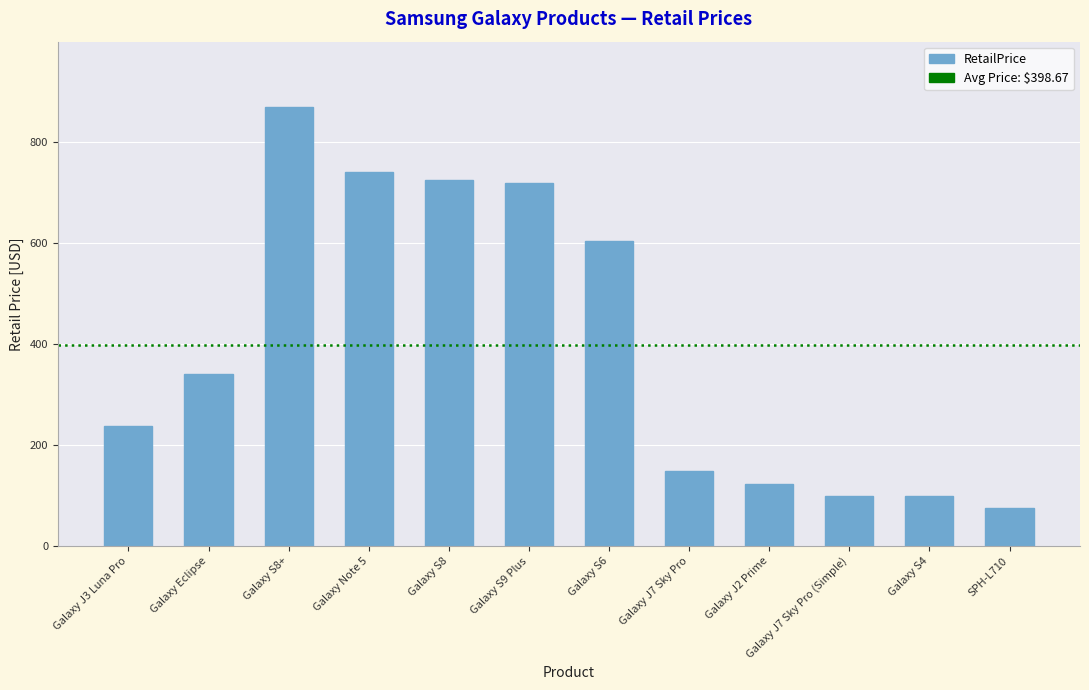

How many data points are less than 340?

6